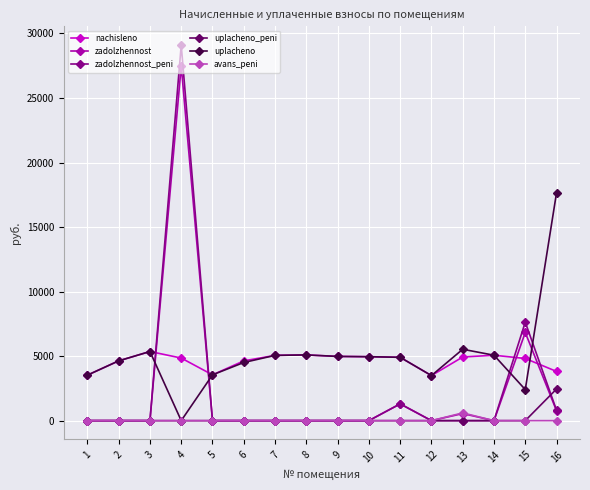

Between which two adjacent categories do nachisleno and zadolzhennost_peni first intersect?

3 and 4